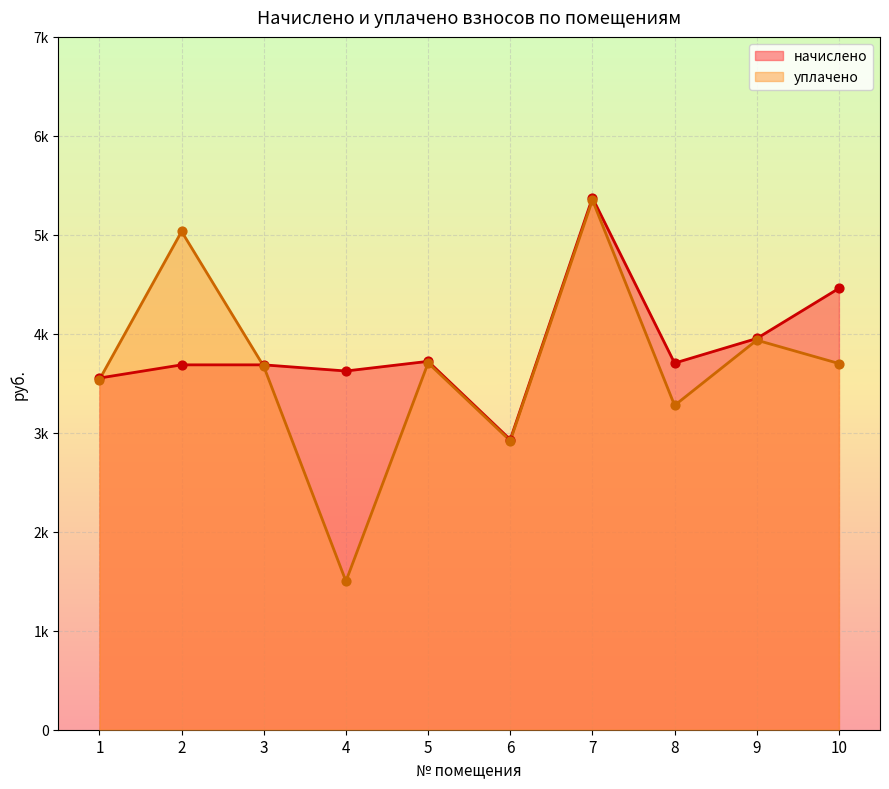

What are all the series names shown in the legend?

начислено, уплачено